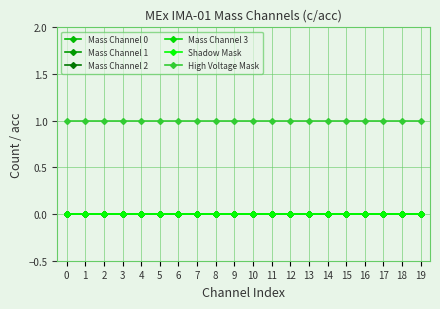

Is this an area chart (filled region under the line)?

No